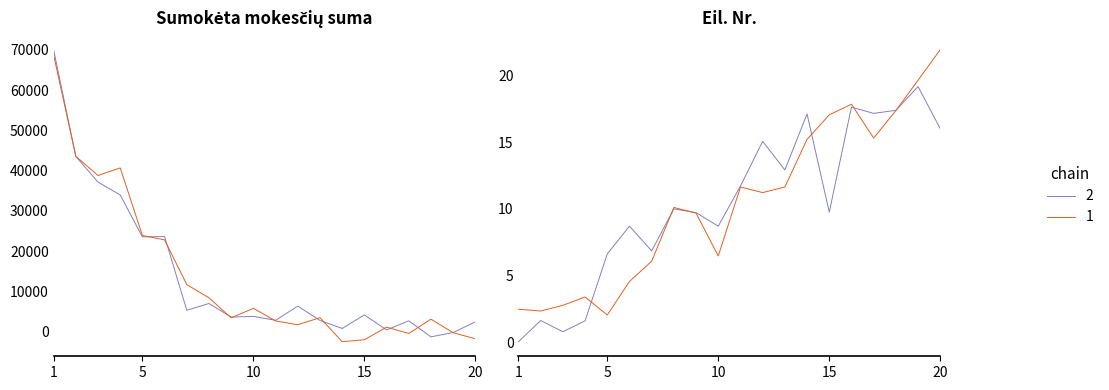

The chart shows a value of 6332.0 at 12. True or false?

True